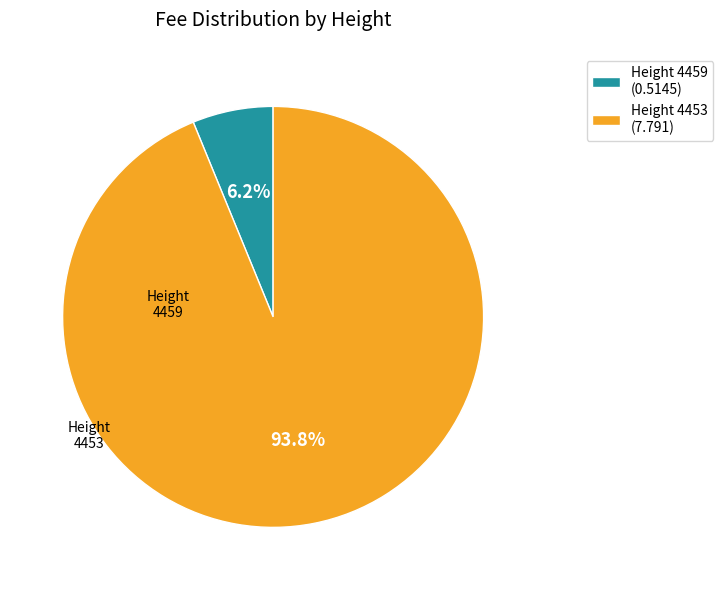

Which category has the smallest portion of the pie?

Height 4459 (0.5145)